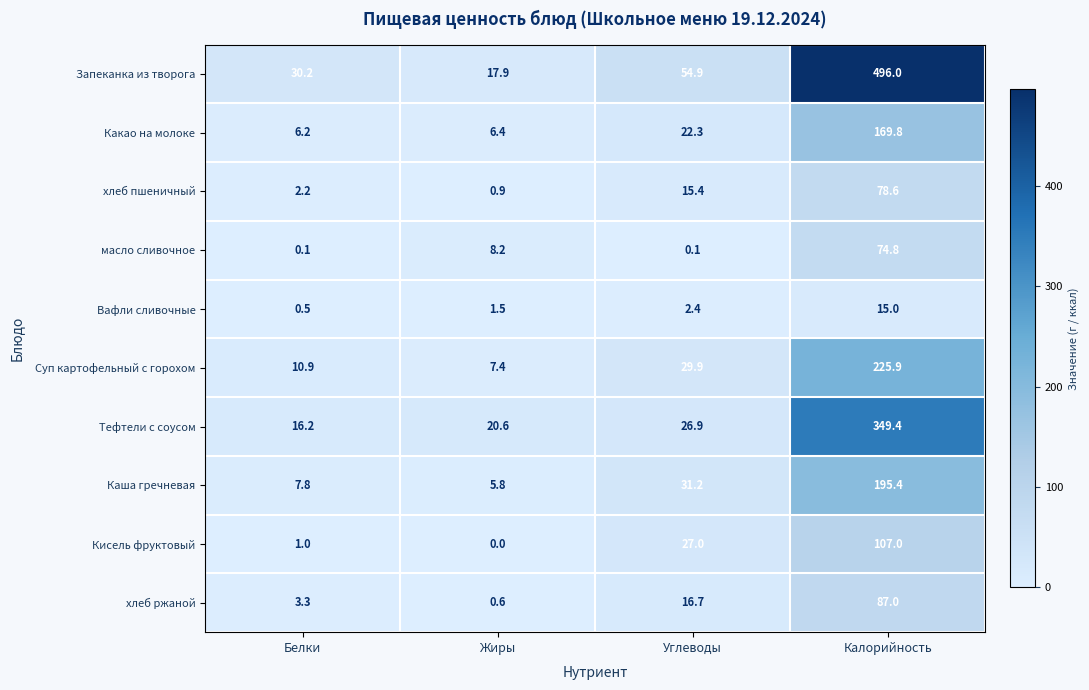

Count the number of categories in the chart.

4